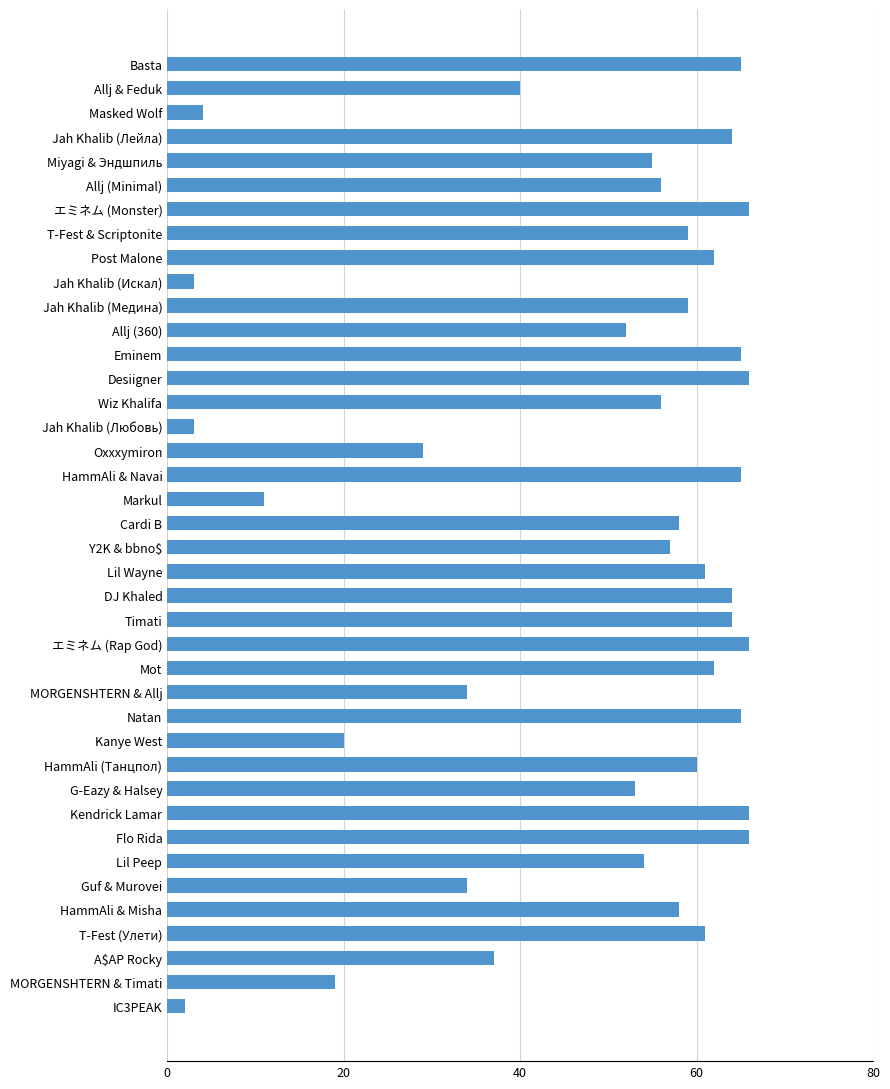

How many bars are there in total?

40